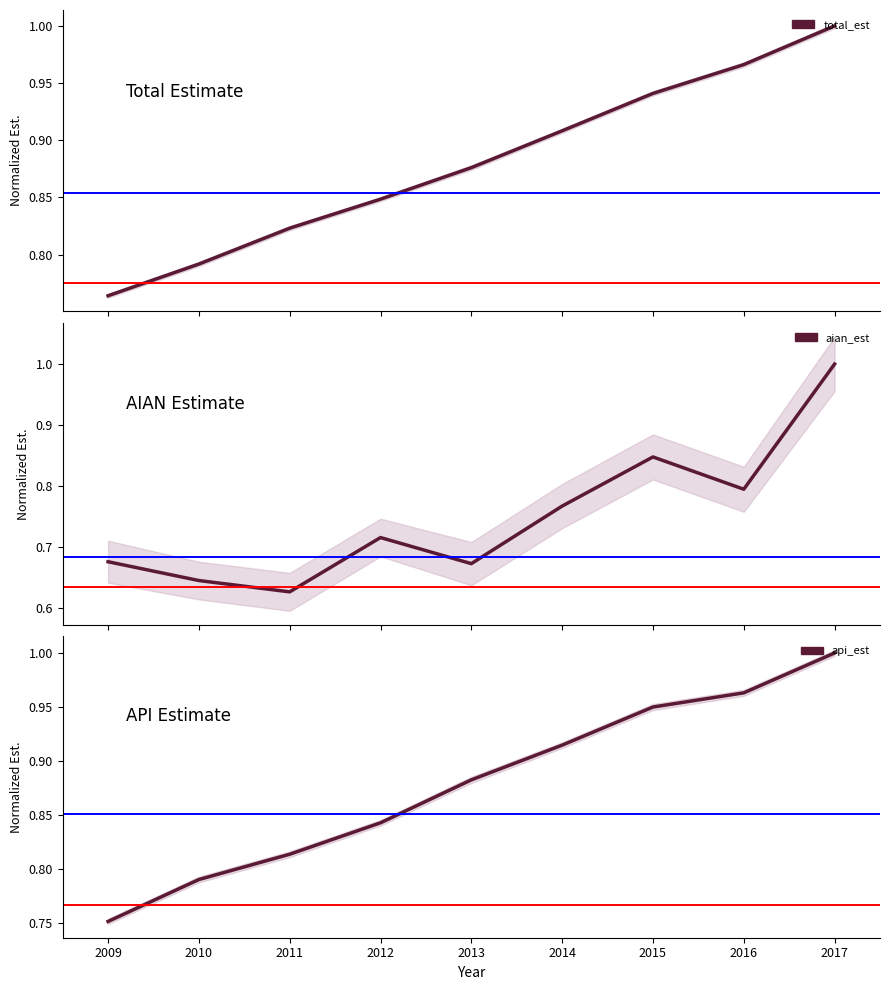

True or false: total_est has more than 0 points higher than both neighbors.

False